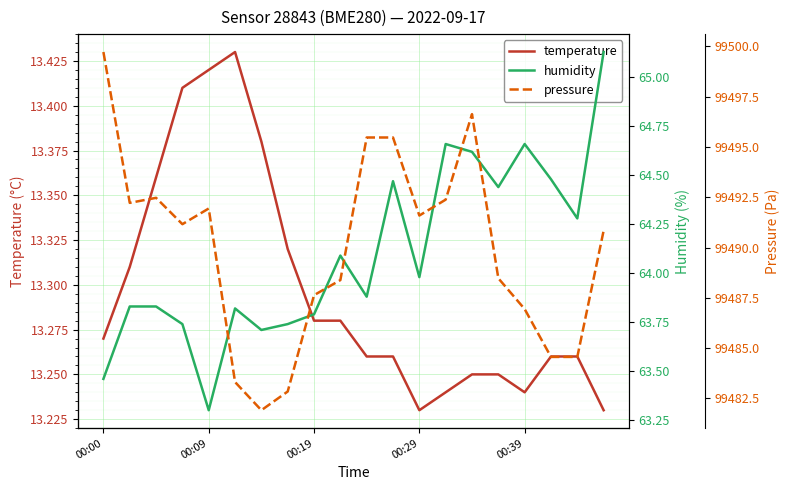

What are all the series names shown in the legend?

temperature, humidity, pressure